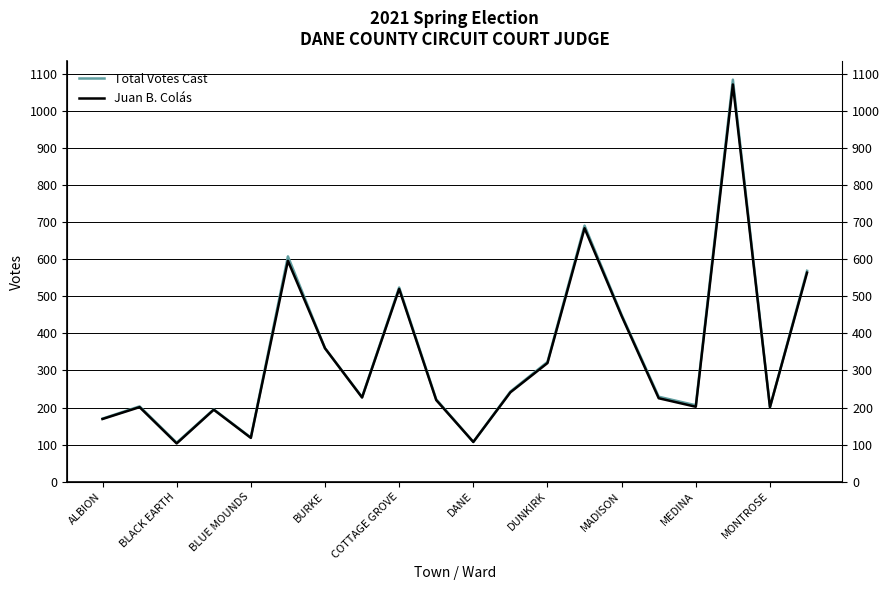

Which series has the largest total across all categories?

Total Votes Cast